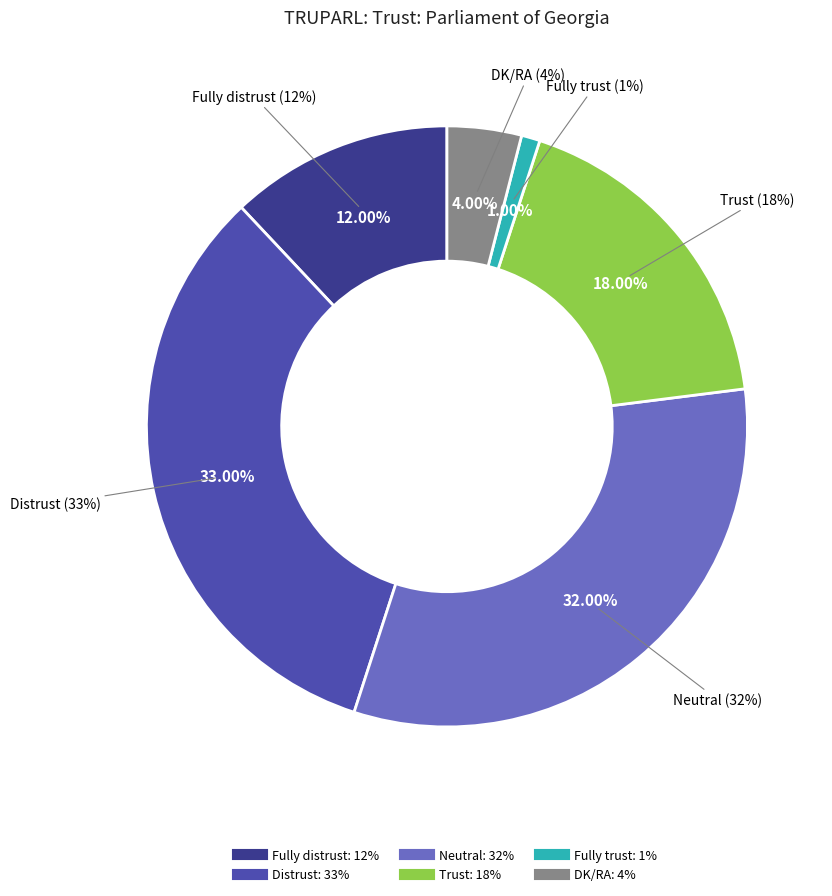

To the nearest percent, what is the average slice percentage?

17%